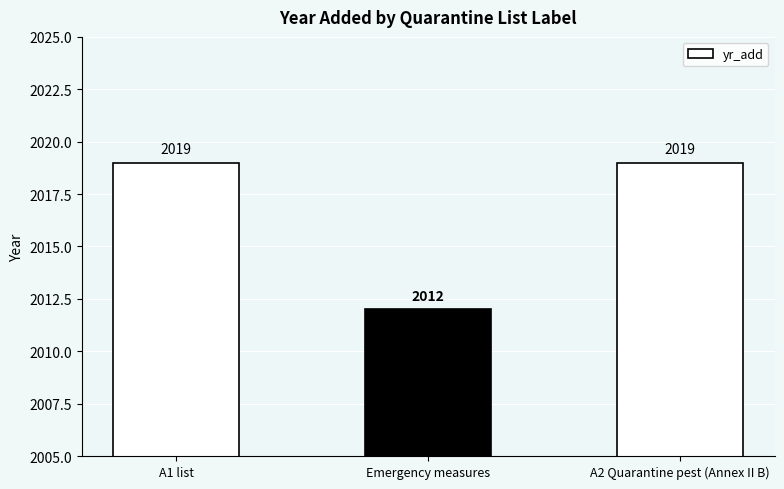

What is the label of the 2nd bar from the right?

Emergency measures